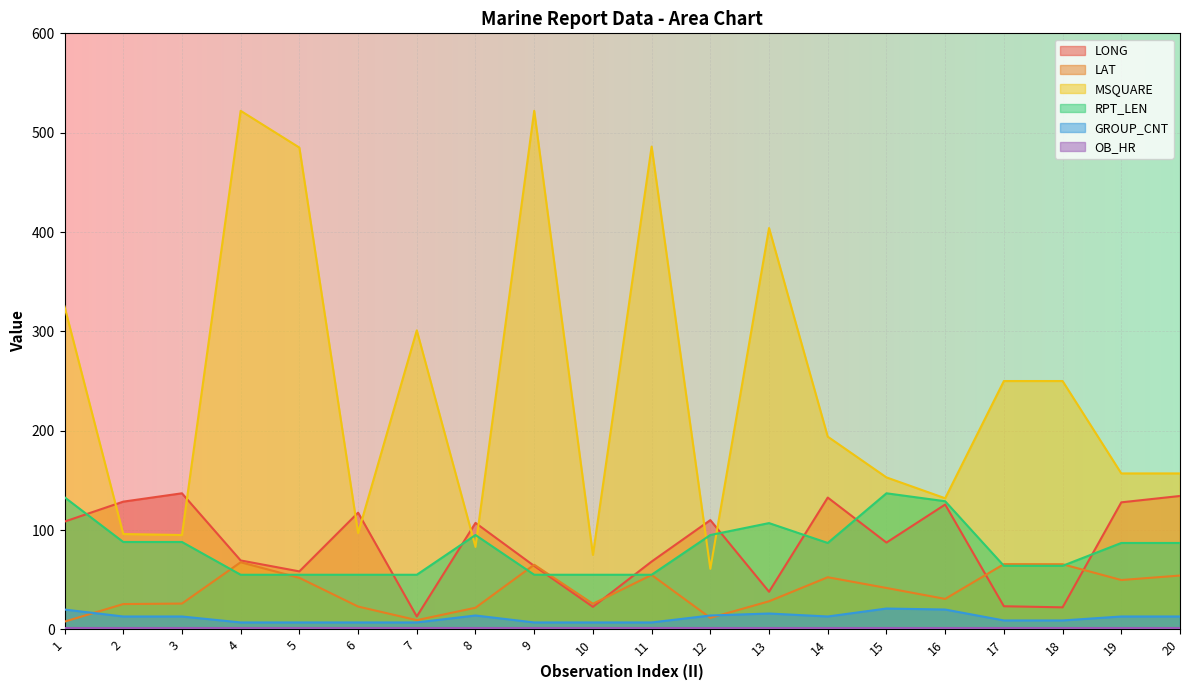

Where does the MSQUARE series first go above 194?

1